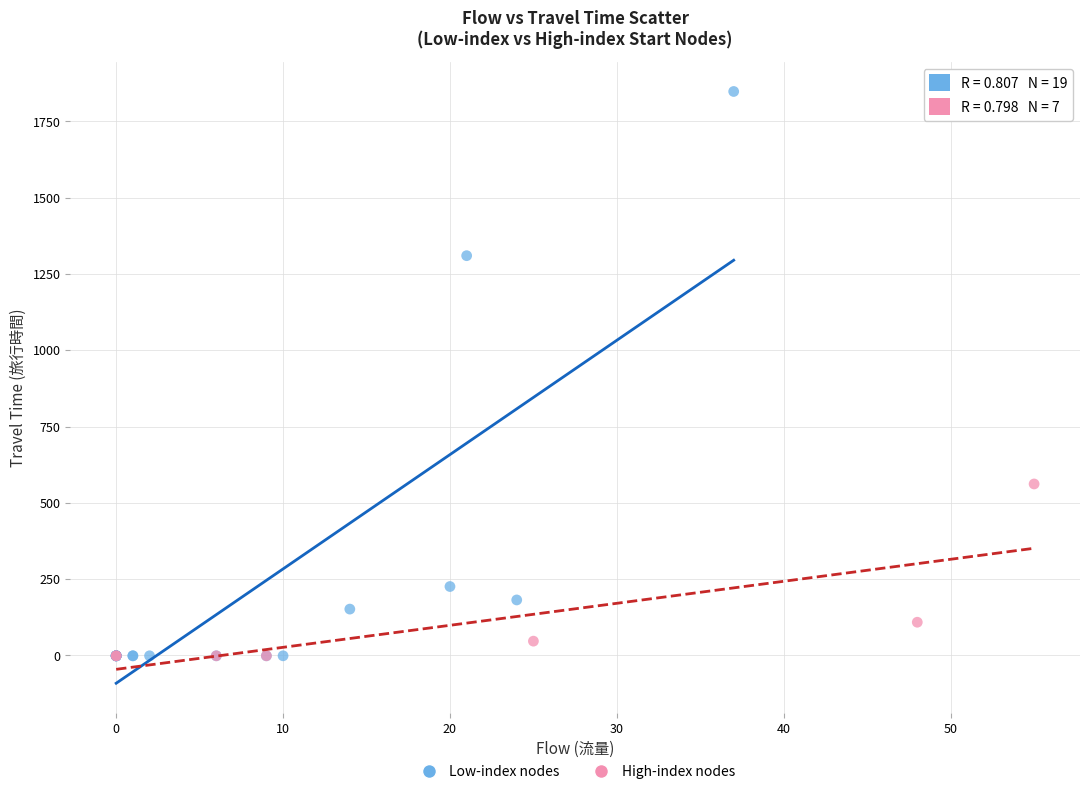

Which series contains the highest Y value?

Low-index nodes